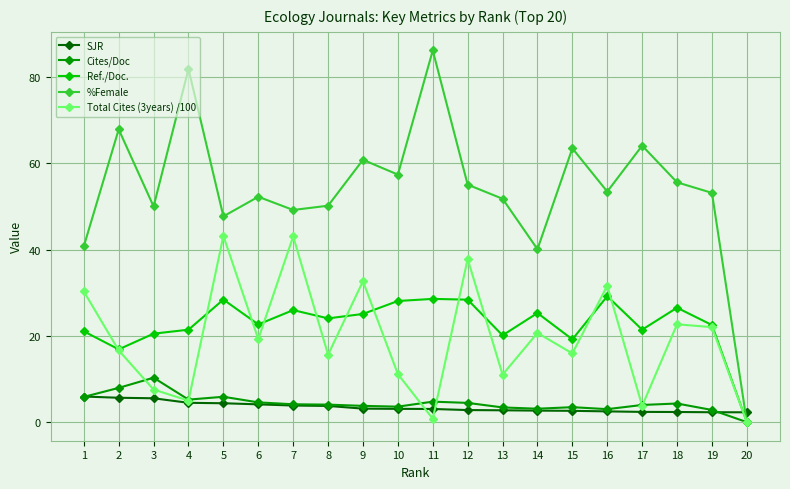

What is the total value across all series at 11?

123.3